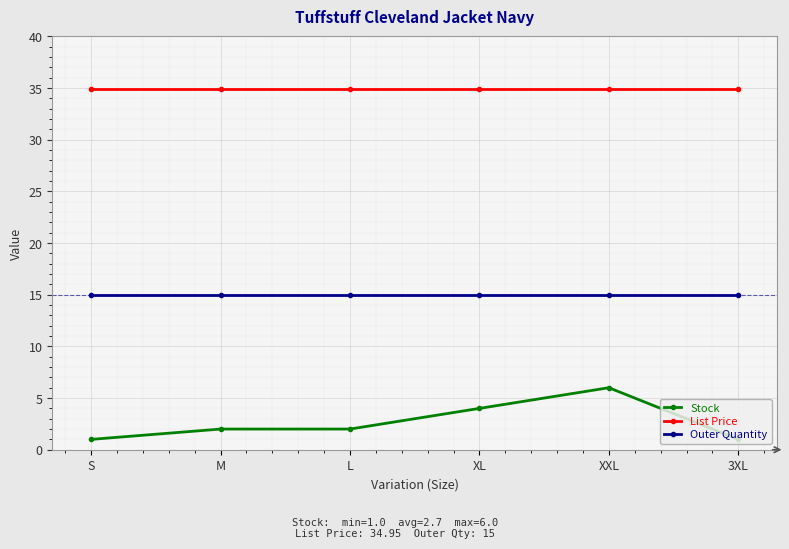

The value of Outer Quantity at XL is 25.4. True or false?

False